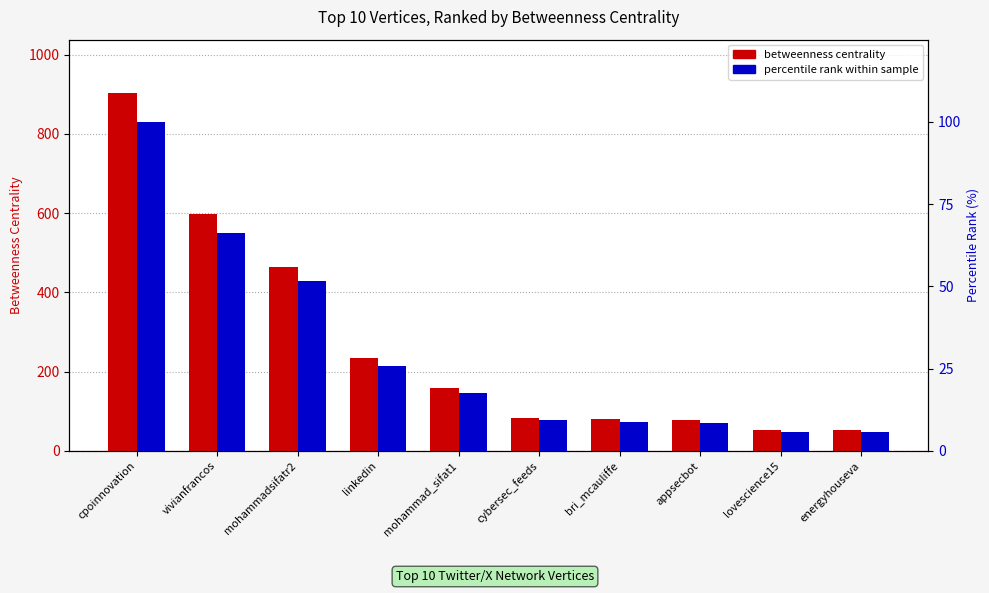

Reading left to right, transcribe all the data shown in this chart.

betweenness centrality: cpoinnovation=902.2	vivianfrancos=597.7	mohammadsifatr2=464.2	linkedin=233.8	mohammad_sifat1=158.0	cybersec_feeds=83.7	bri_mcauliffe=80.0	appsecbot=77.5	lovescience15=52.5	energyhouseva=52.5
percentile rank within sample: cpoinnovation=100.0	vivianfrancos=66.3	mohammadsifatr2=51.5	linkedin=25.9	mohammad_sifat1=17.5	cybersec_feeds=9.3	bri_mcauliffe=8.9	appsecbot=8.6	lovescience15=5.8	energyhouseva=5.8